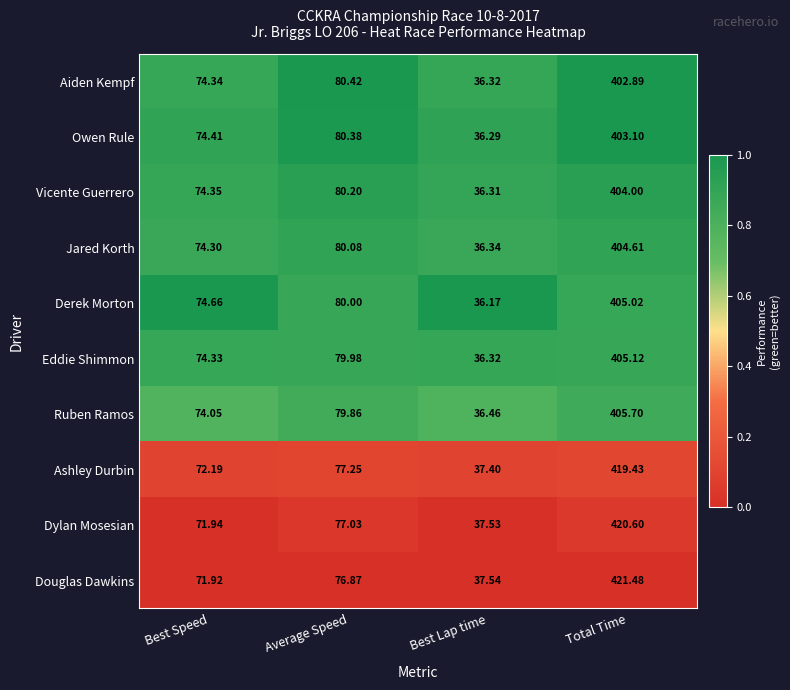

Which label corresponds to the largest value in the chart?

Total Time